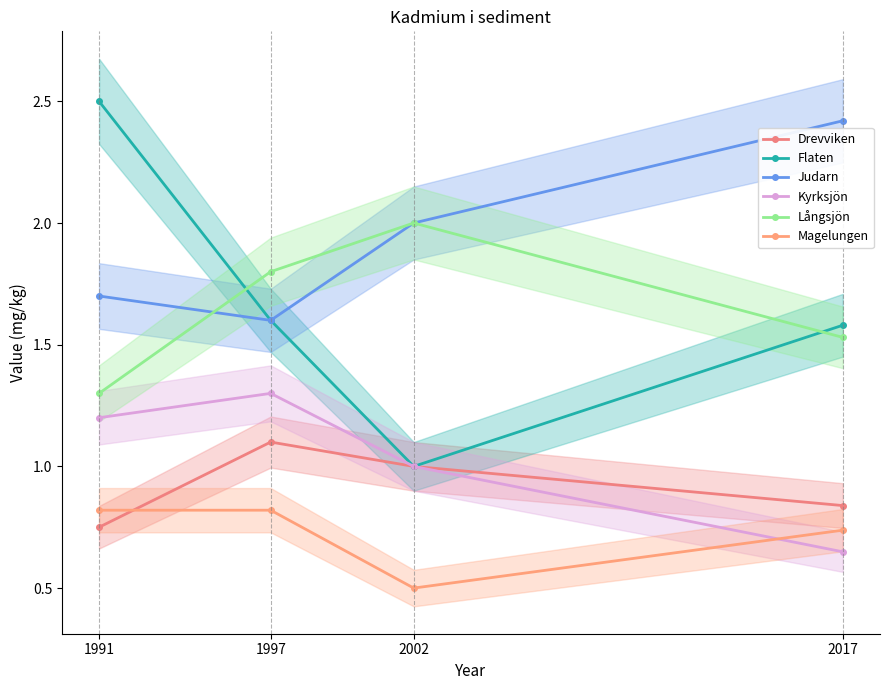

The Magelungen series shows 0.8 at 1997. True or false?

True